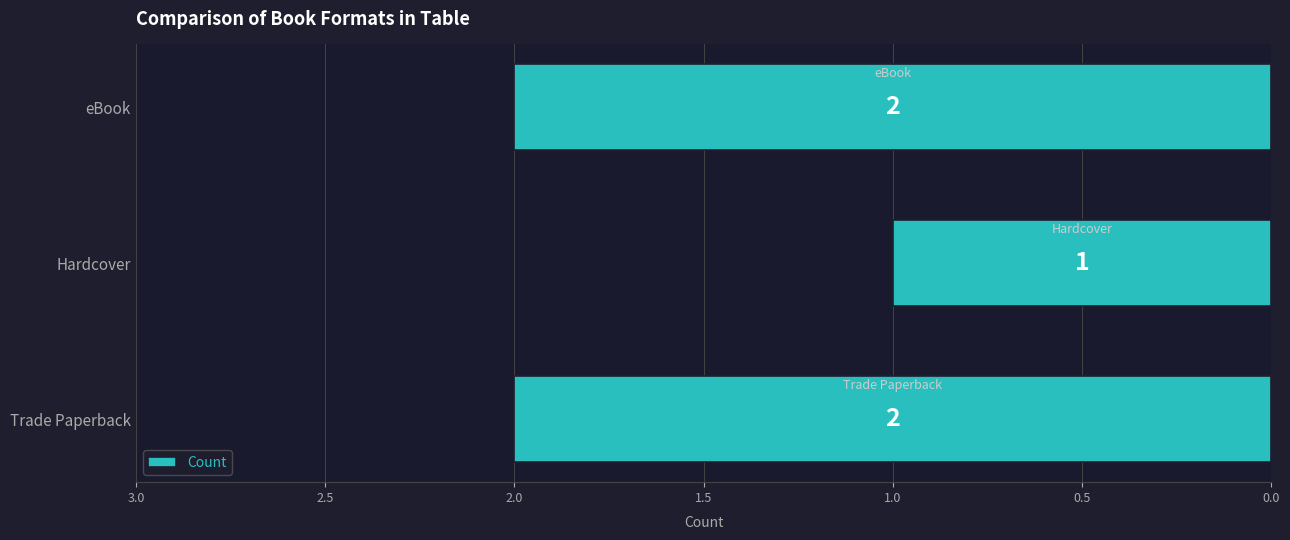

At which category does the chart reach its minimum across all series?

Hardcover